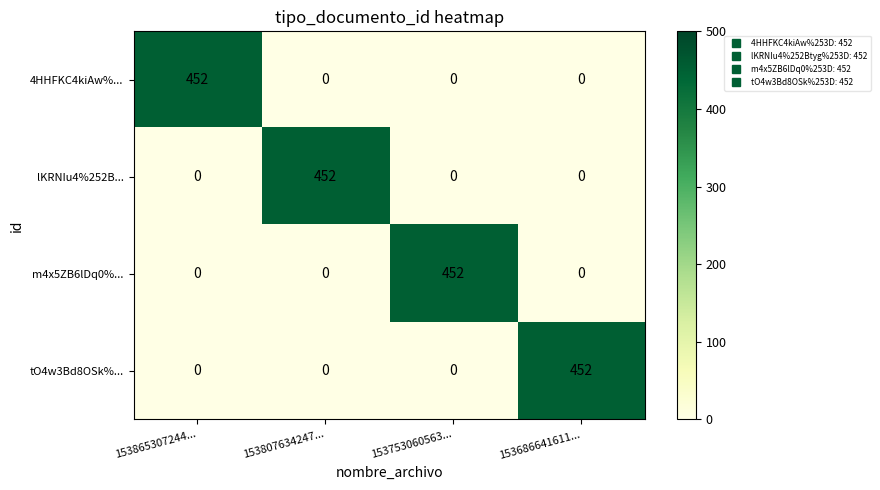

What is the total value across all series at 153807634247...?

452